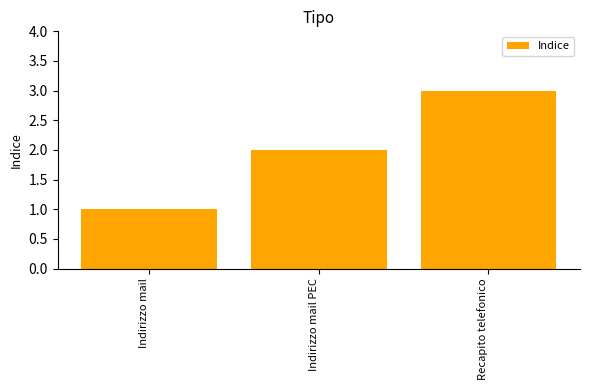

Where is the data nearest to the value 2?

Indirizzo mail PEC